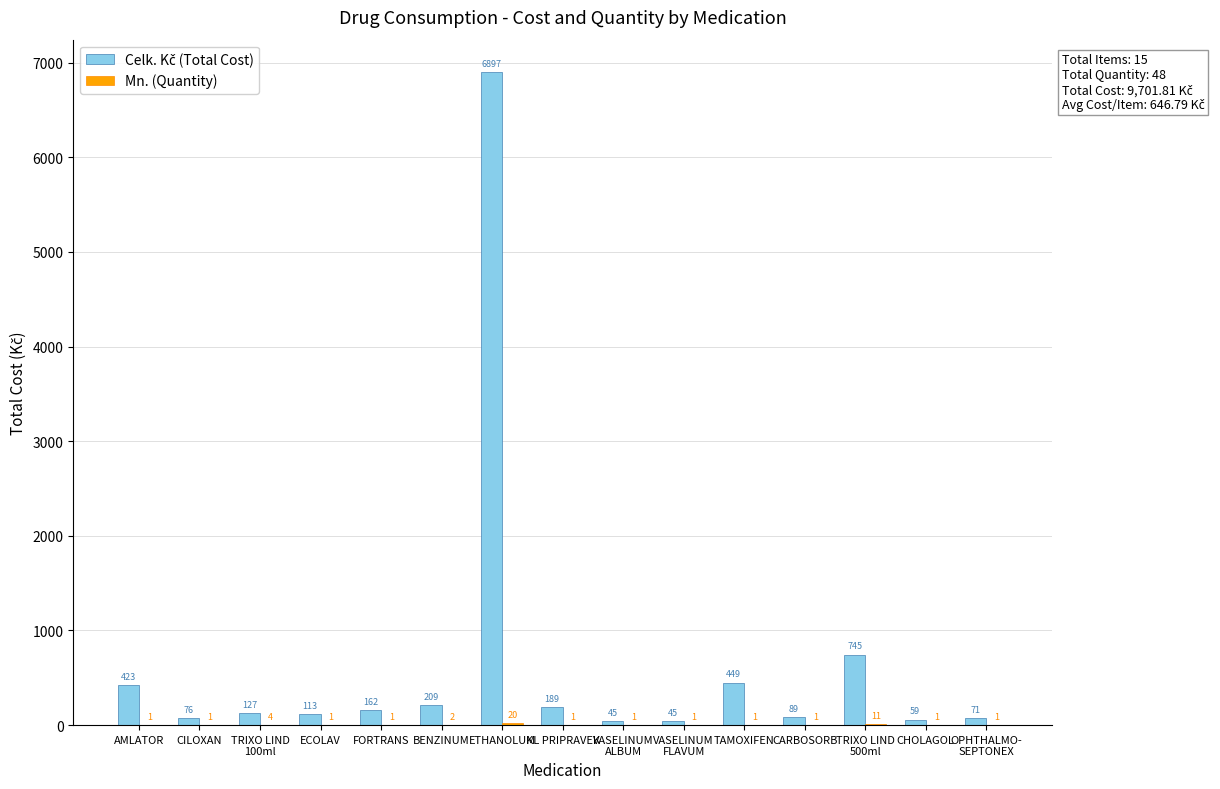

At which category is the sum across all series the highest?

ETHANOLUM